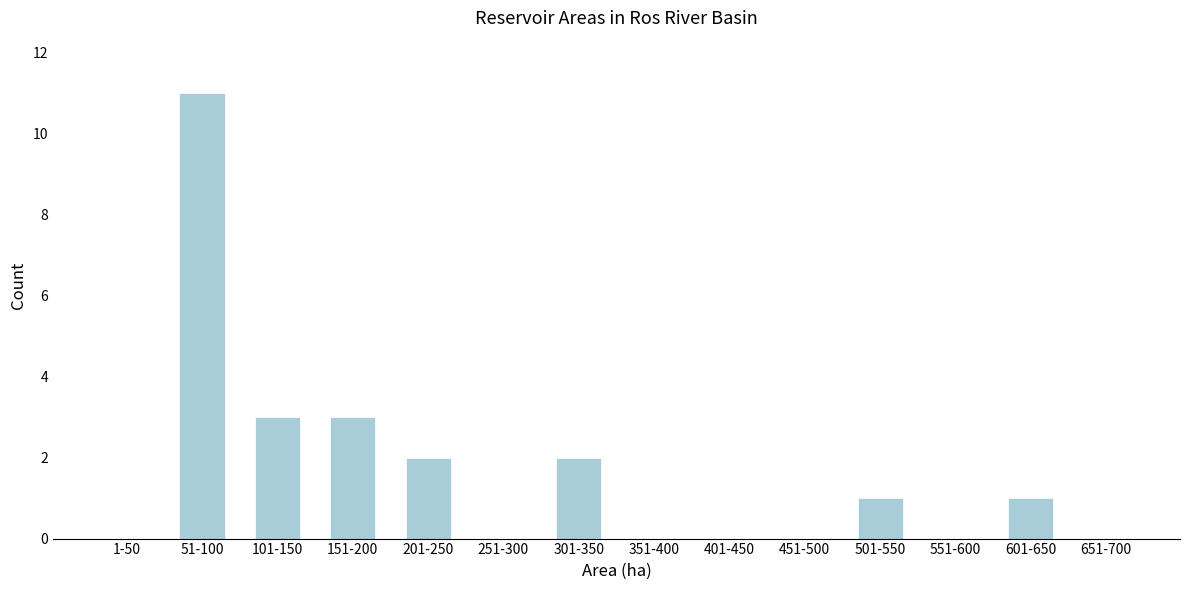

Reading left to right, list all the values displayed in this chart.

1-50=0	51-100=11	101-150=3	151-200=3	201-250=2	251-300=0	301-350=2	351-400=0	401-450=0	451-500=0	501-550=1	551-600=0	601-650=1	651-700=0